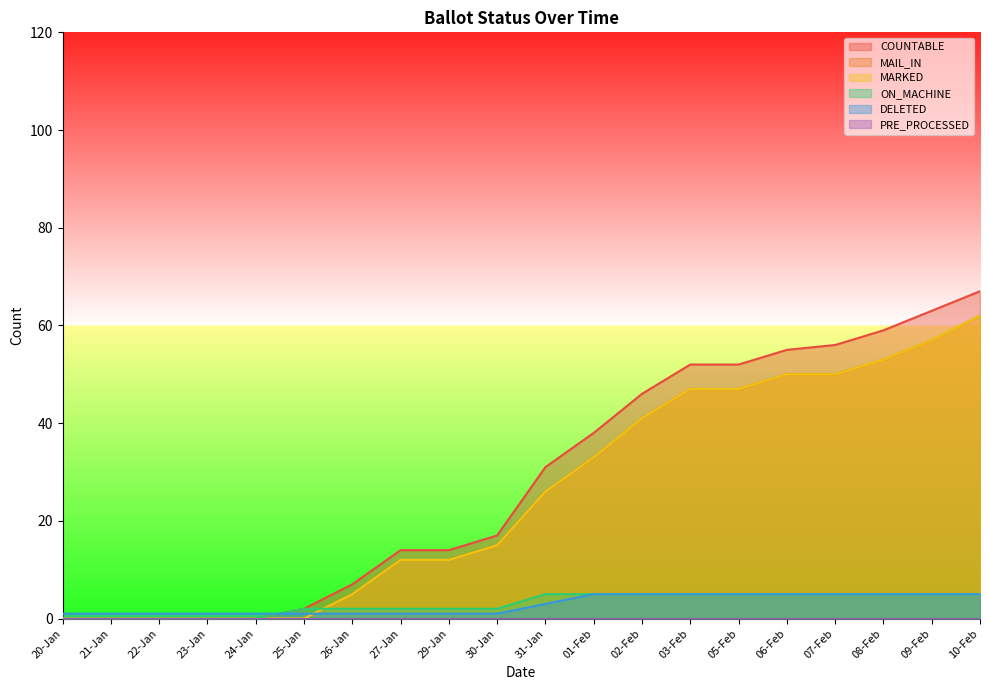

True or false: ON_MACHINE and DELETED cross at least once.

True